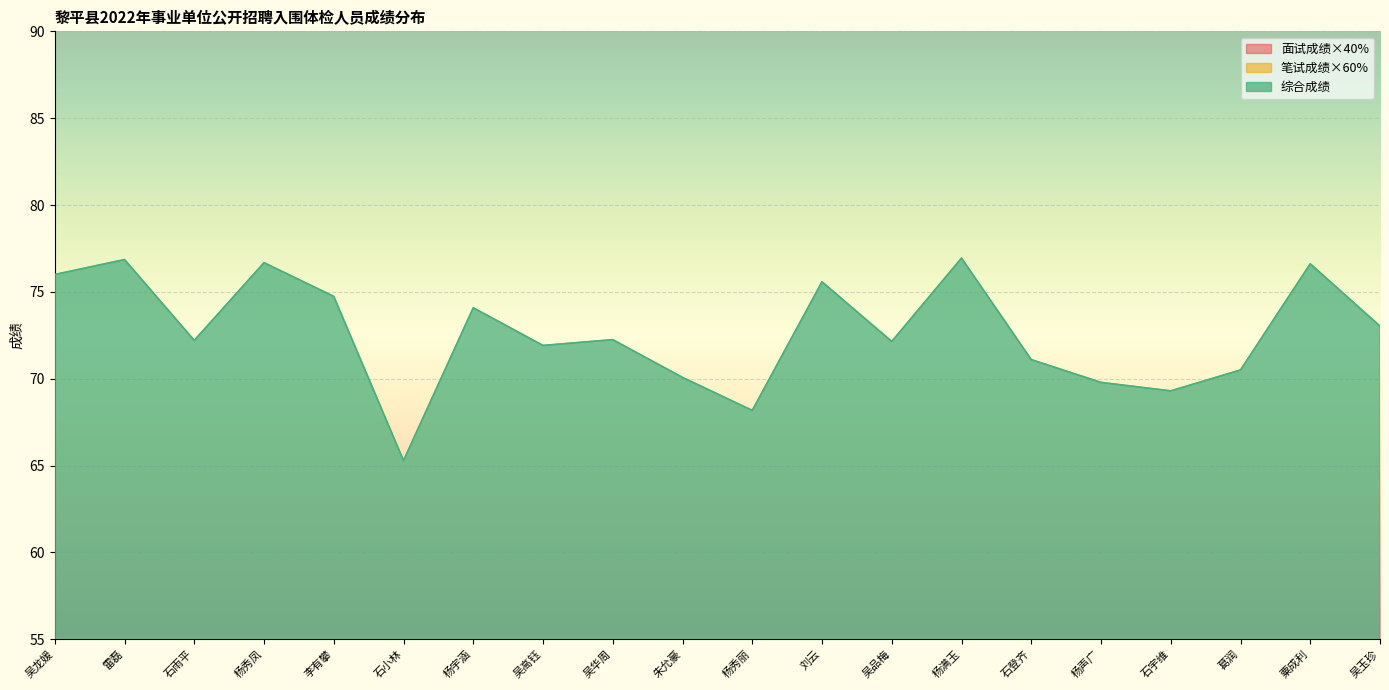

True or false: 综合成绩 has more than 2 interior local peaks.

True